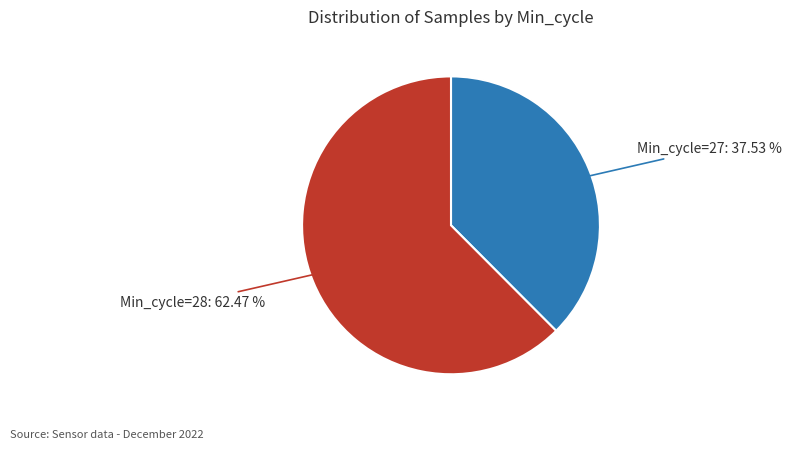

Is there a majority slice in this chart?

Yes